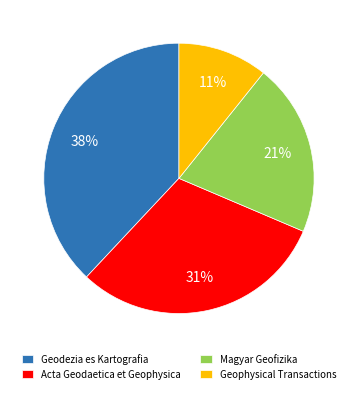

What percentage is the Geodezia es Kartografia slice, to the nearest percent?

38%